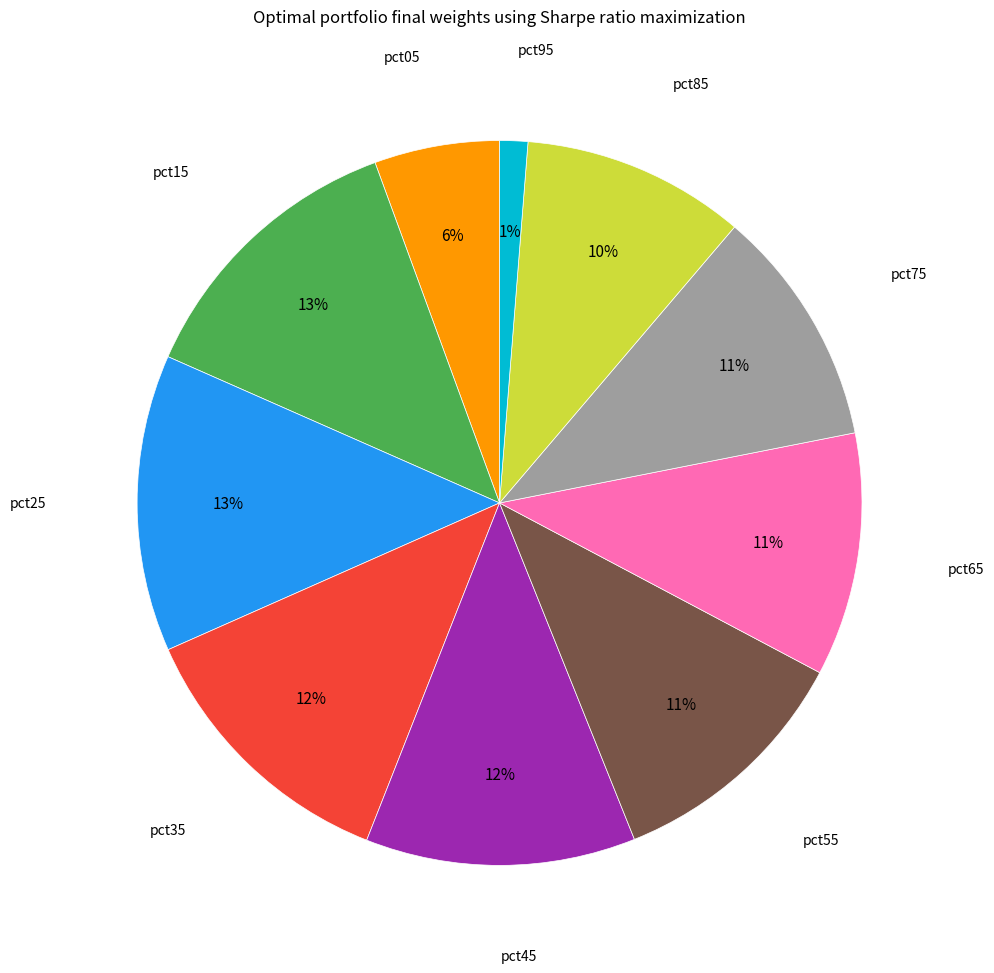

To the nearest percent, what is the difference between the largest and smallest slice percentages?

12%